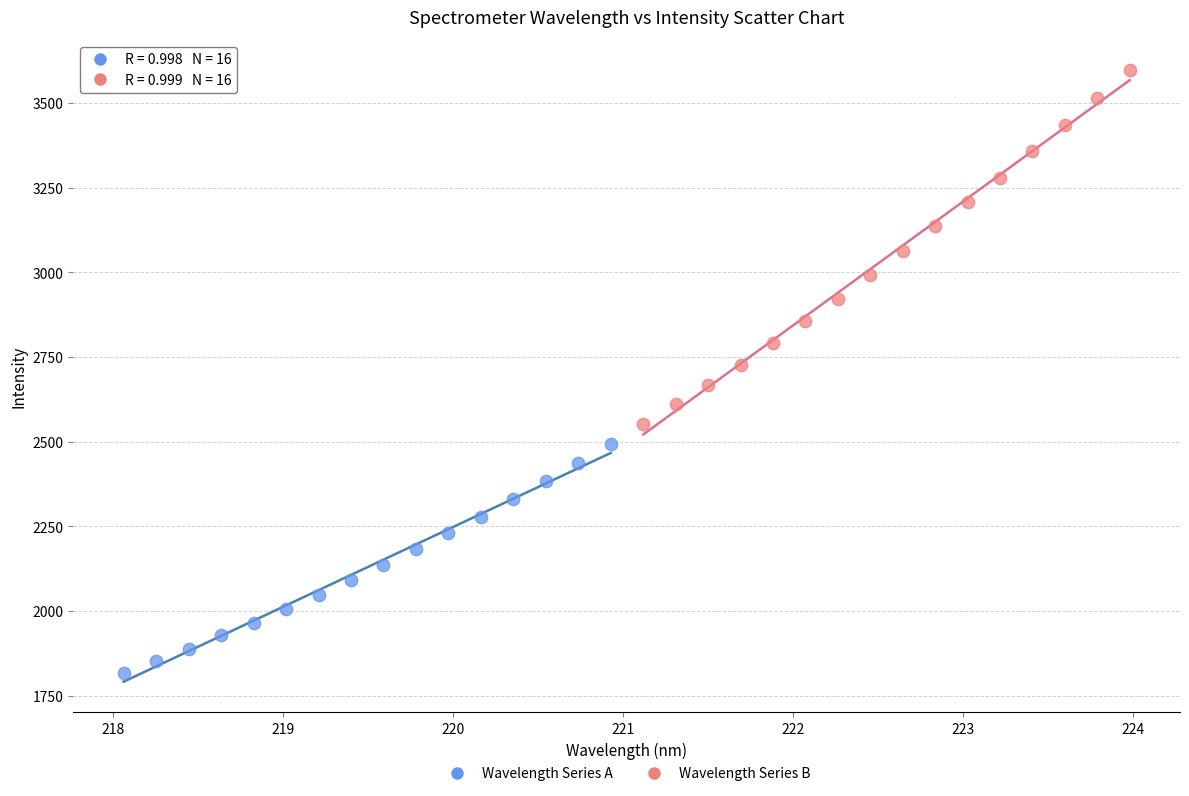

Which series contains the highest Y value?

Wavelength Series B